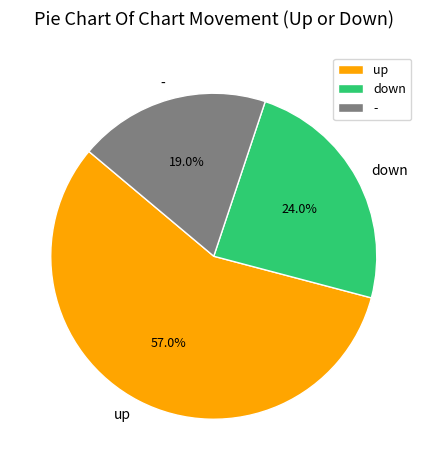

To the nearest percent, what is the average slice percentage?

33%